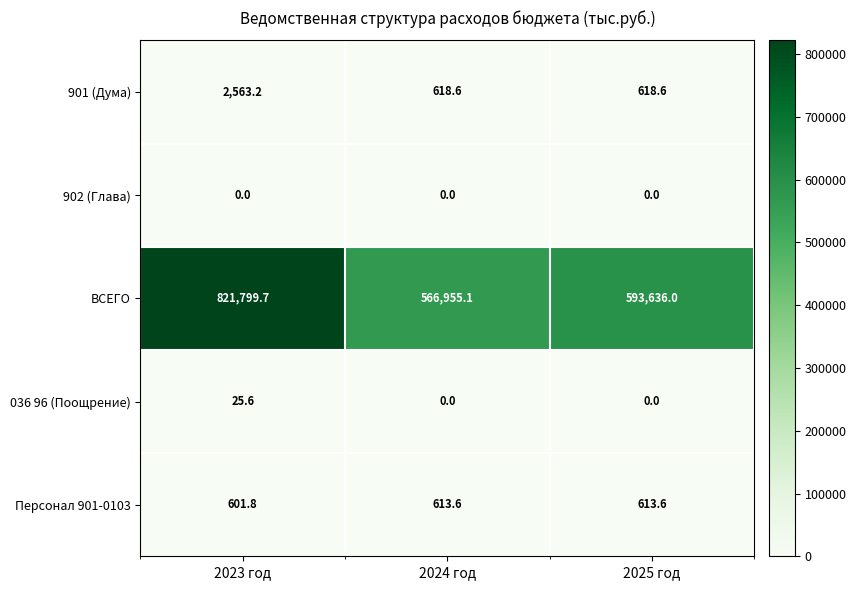

Count the number of data series in this chart.

5